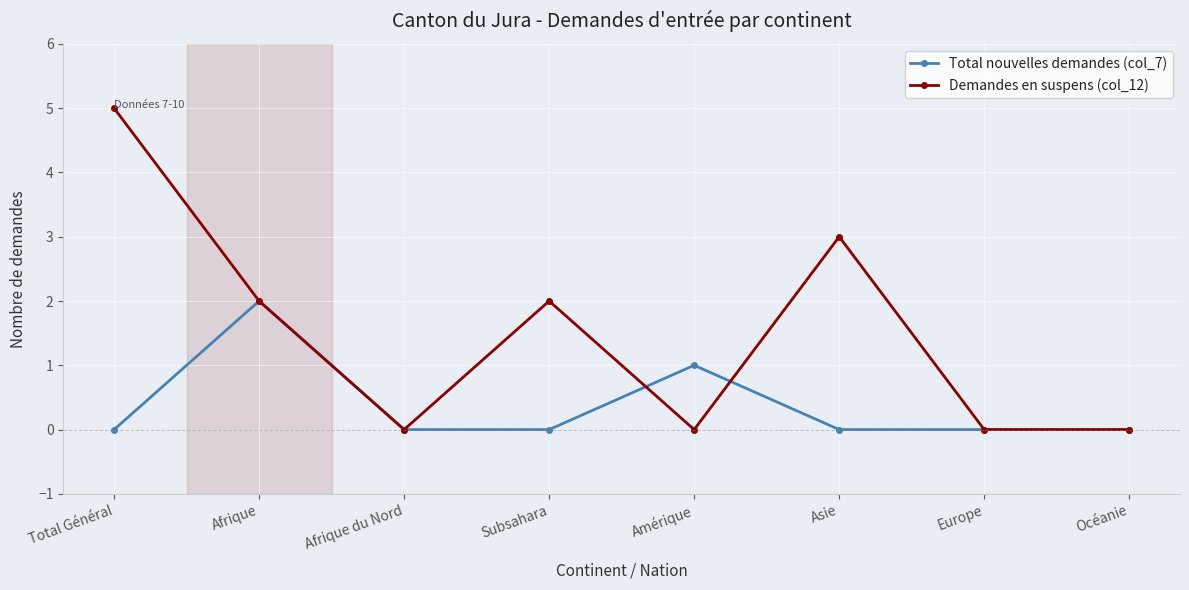

Rank the series at Subsahara from highest to lowest value.

Demandes en suspens (col_12), Total nouvelles demandes (col_7)